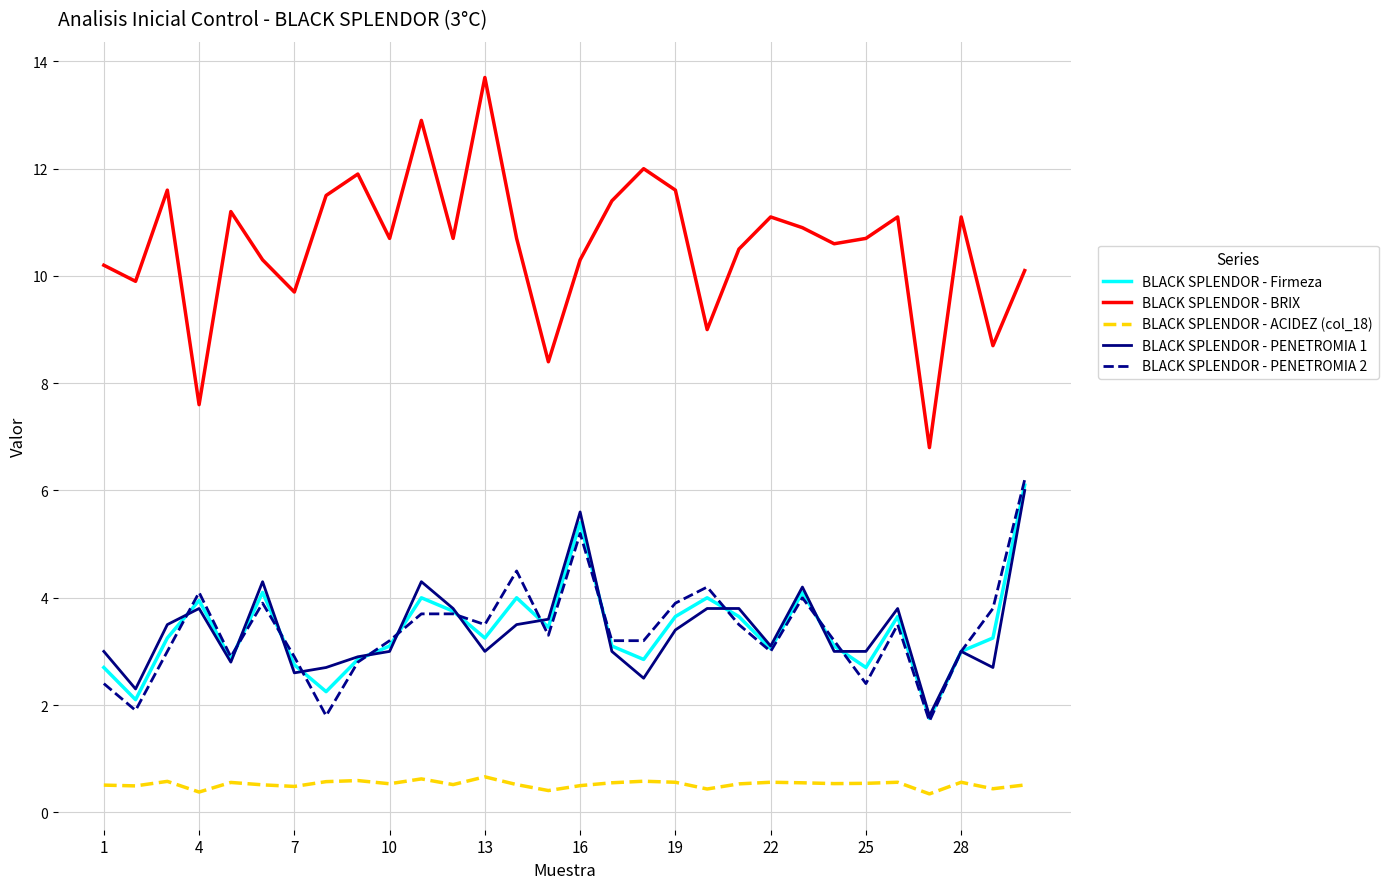

What is the greatest value displayed?

13.7